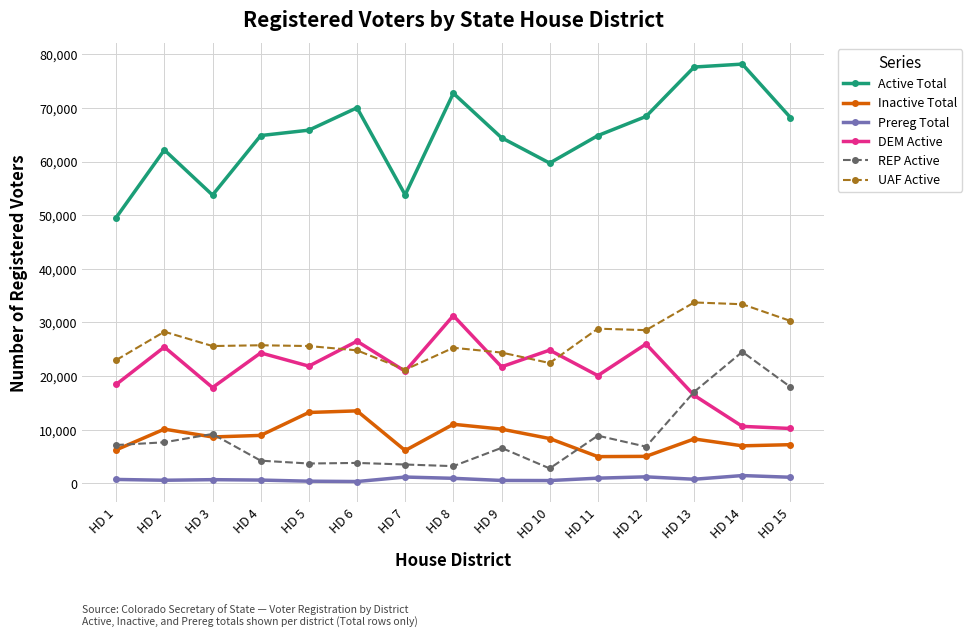

Does the chart display data point markers on the line(s)?

Yes